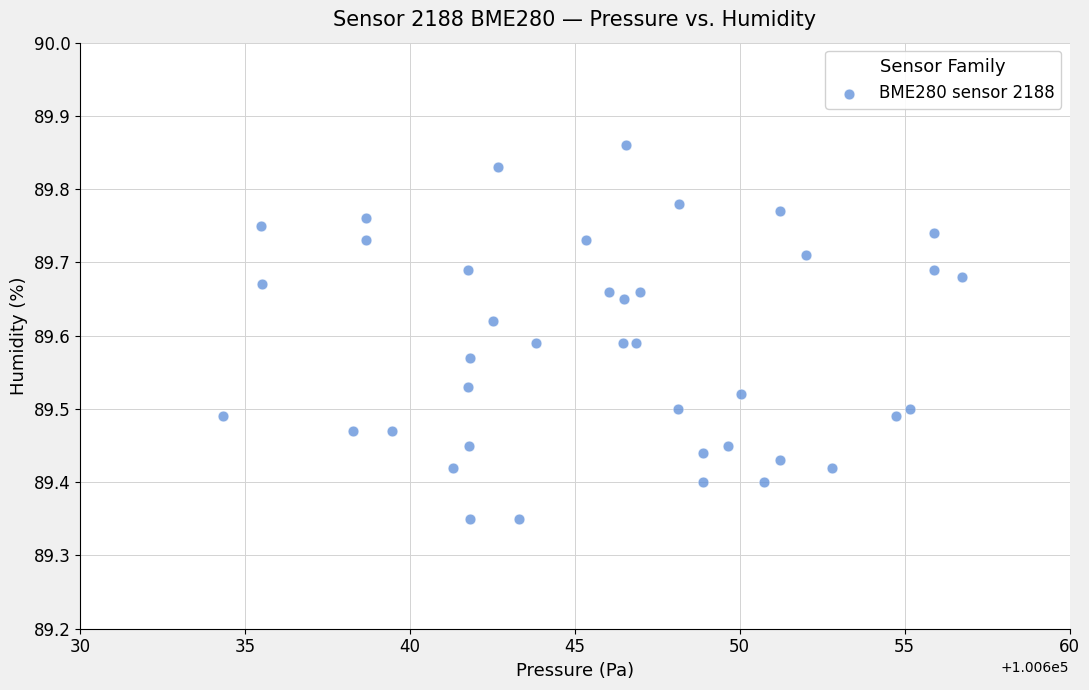

What is the range of X values (max minus min)?

22.4